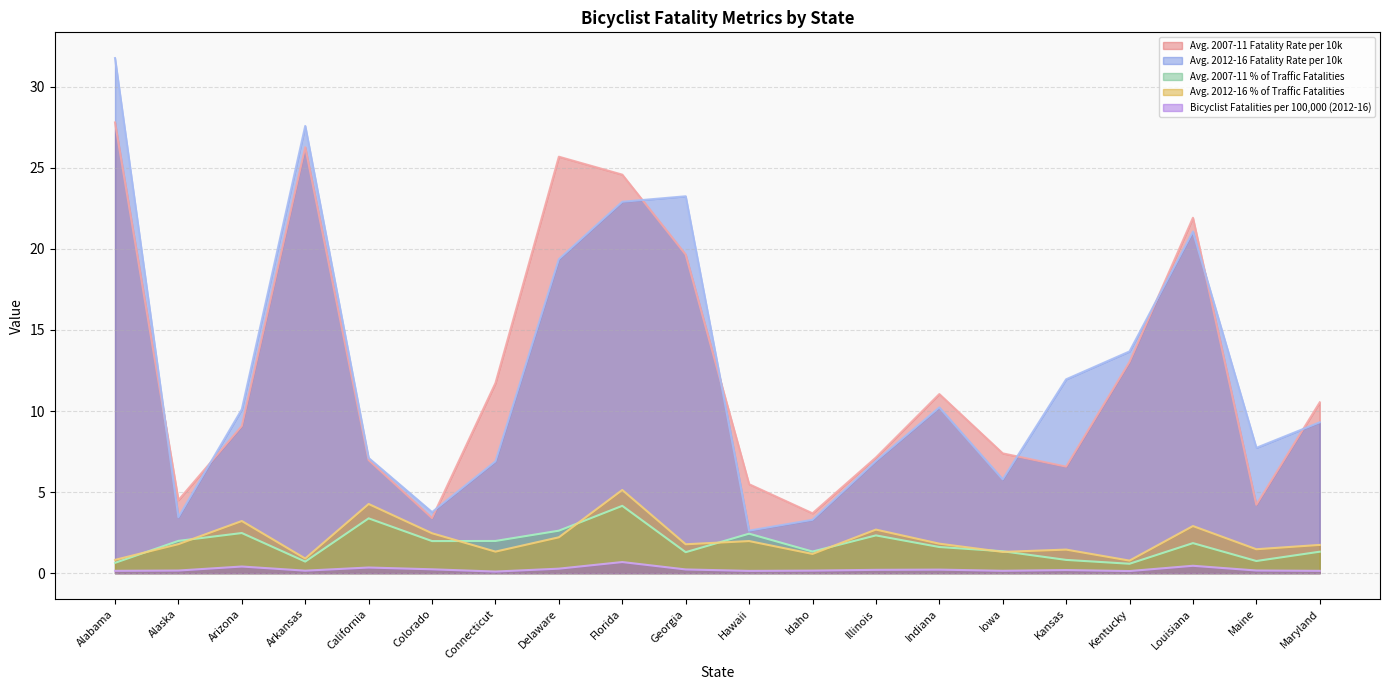

How many interior local valleys does the Avg. 2007-11 Fatality Rate per 10k series have?

5